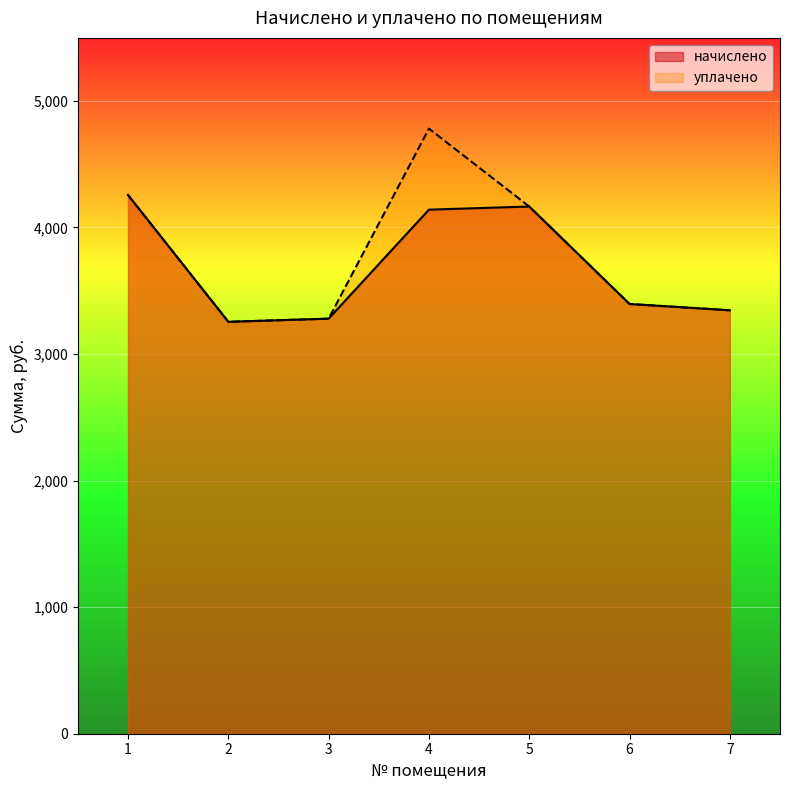

Between 4 and 5, which series saw the biggest shift?

уплачено